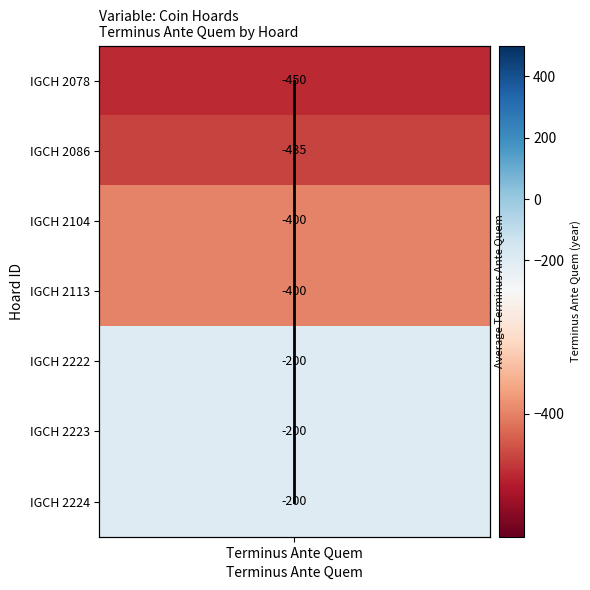

The value at Terminus Ante Quem is 3. True or false?

False